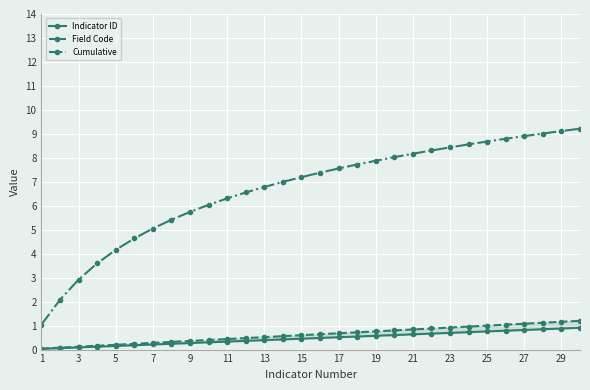

True or false: Indicator ID has more than 0 points higher than both neighbors.

False